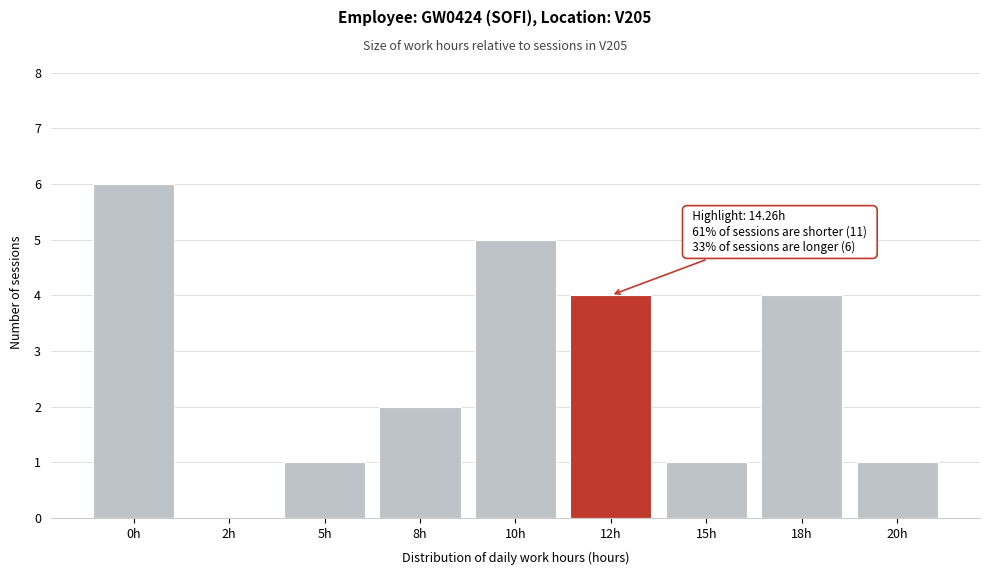

Reading left to right, what are all the values shown in this chart?

0h=6	2h=0	5h=1	8h=2	10h=5	12h=4	15h=1	18h=4	20h=1